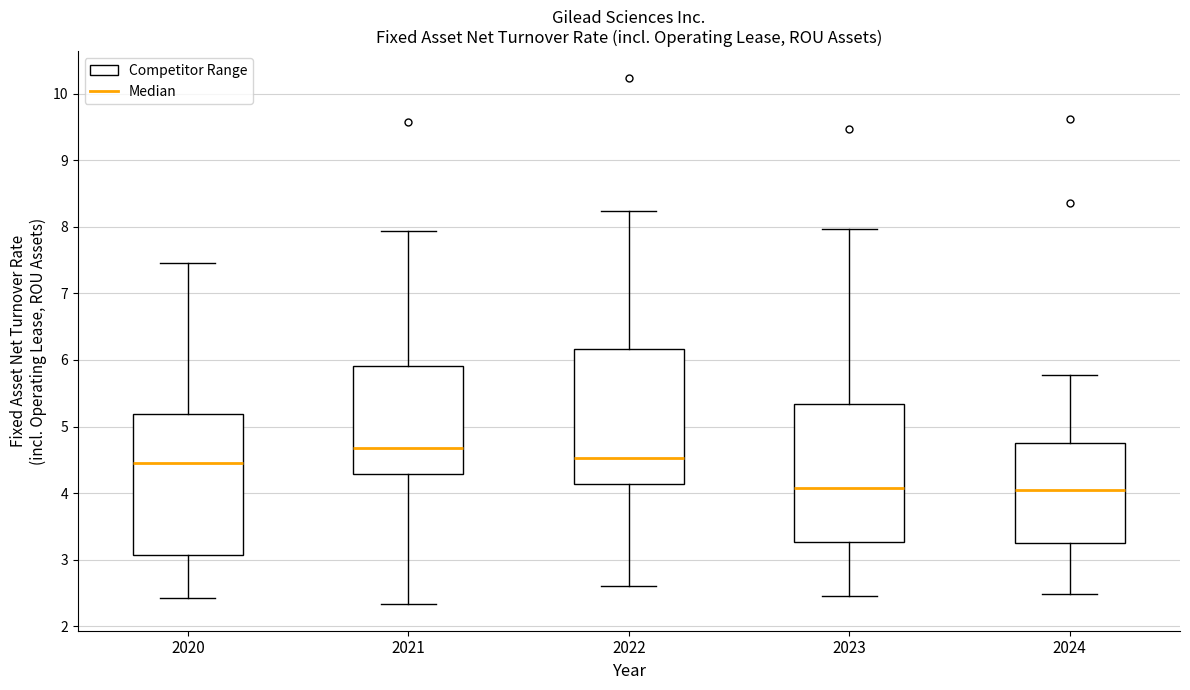

Reading left to right, transcribe this box plot: for each box, give where its median line is, the range the box spans, and where its two whiskers end, as read against the y-axis. The values are not printed on the chart, so give them approximately, as read against the axis.

2020: median 4.5, box 3.1 to 5.2, whiskers 2.4 to 7.5
2021: median 4.7, box 4.3 to 5.9, whiskers 2.3 to 7.9
2022: median 4.5, box 4.1 to 6.2, whiskers 2.6 to 8.2
2023: median 4.1, box 3.3 to 5.3, whiskers 2.5 to 8.0
2024: median 4.0, box 3.3 to 4.8, whiskers 2.5 to 5.8